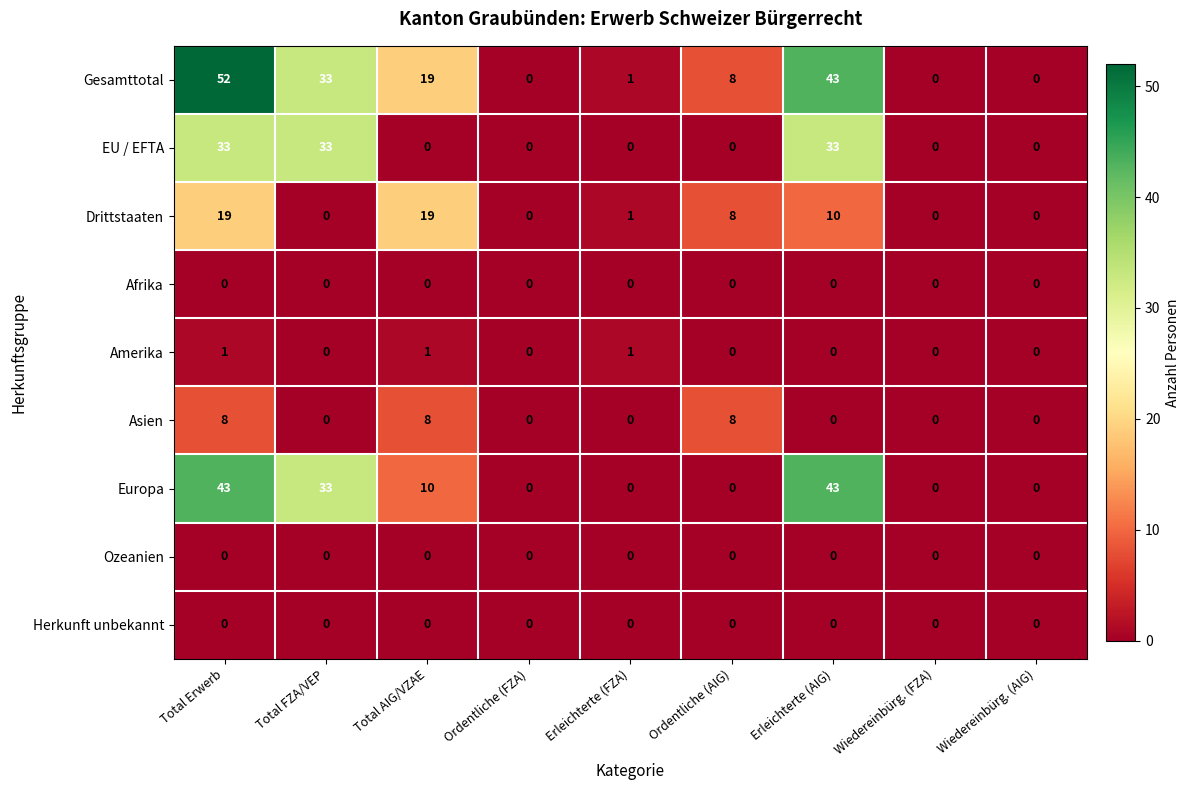

Which series has the largest total across all categories?

Gesamttotal